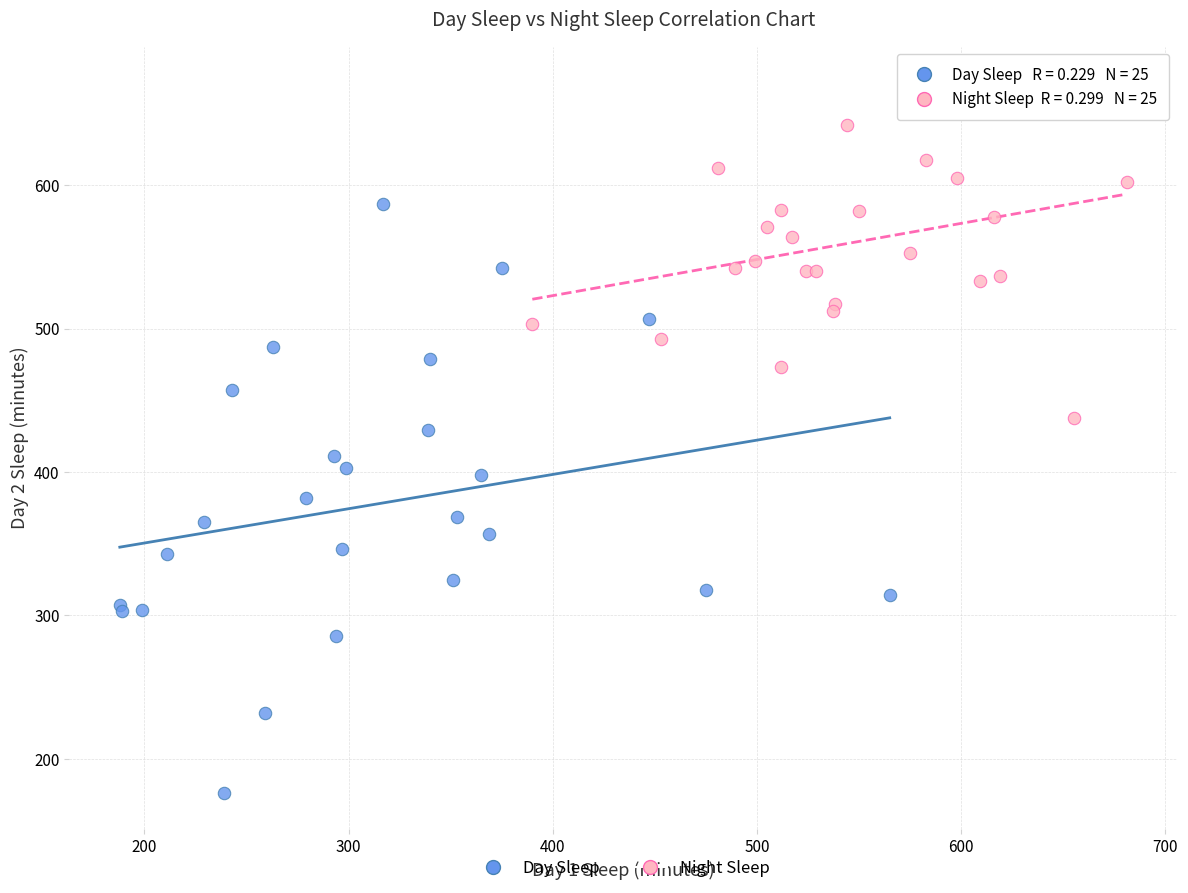

What are all the series names shown in the legend?

Day Sleep, Night Sleep